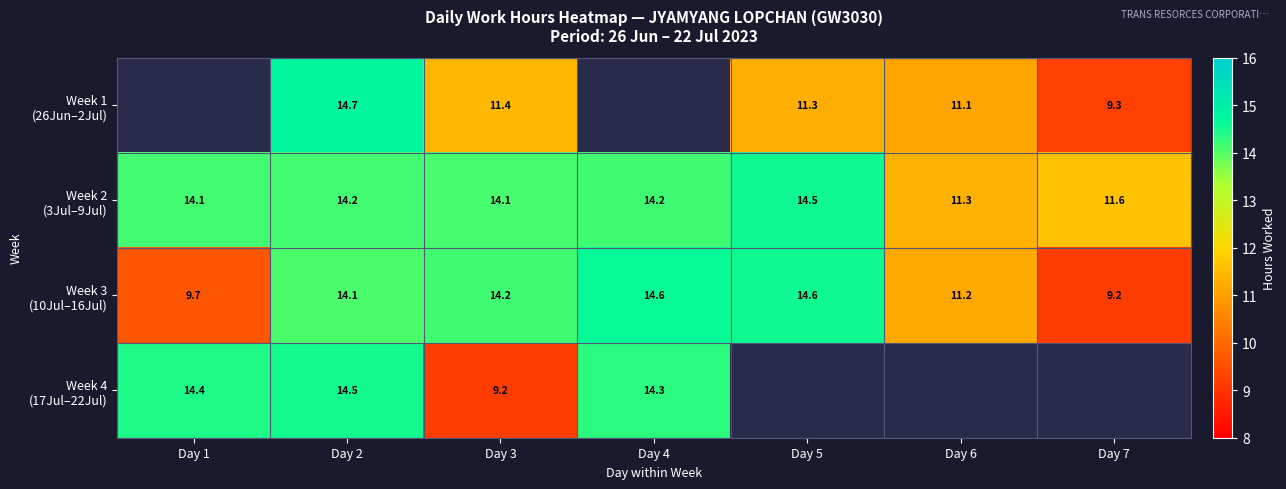

List the series in order of their peak value, highest first.

Week 1 (26Jun–2Jul), Week 3 (10Jul–16Jul), Week 2 (3Jul–9Jul), Week 4 (17Jul–22Jul)